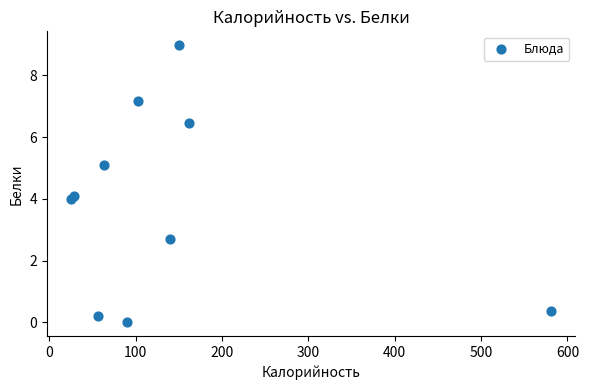

What is the range of Y values (max minus min)?

9.0